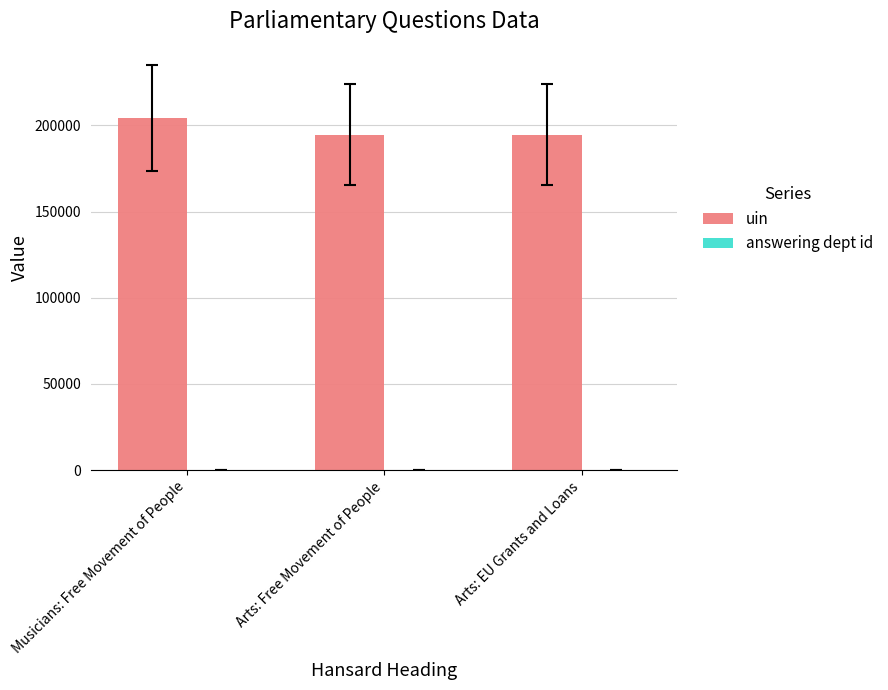

The uin series shows 275894 at Arts: EU Grants and Loans. True or false?

False